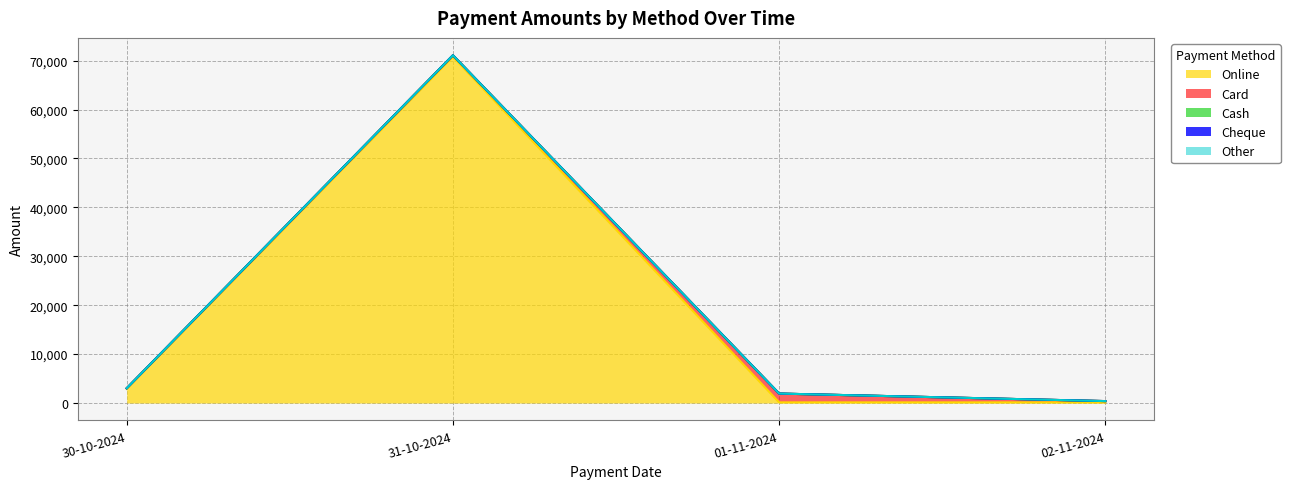

True or false: Cheque has more than 1 interior local peaks.

False